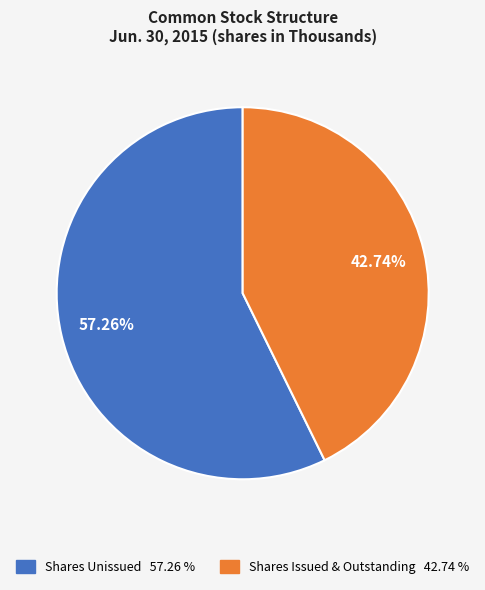

To the nearest percent, what is the average slice percentage?

50%